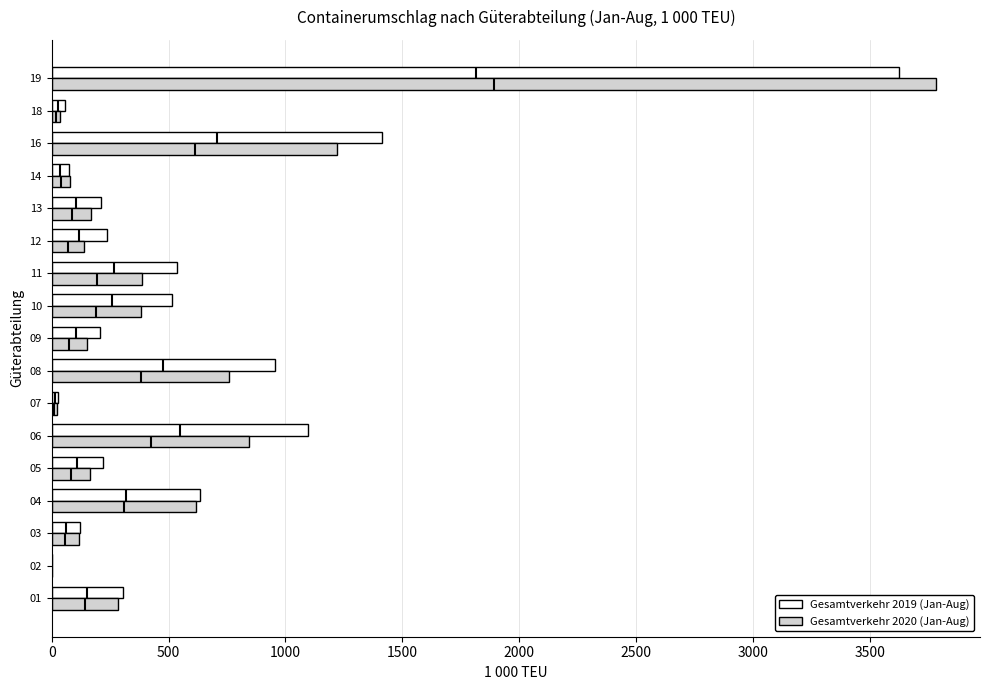

Which series changed the most between 01 and 06?

Gesamtverkehr 2019 (Jan-Aug)